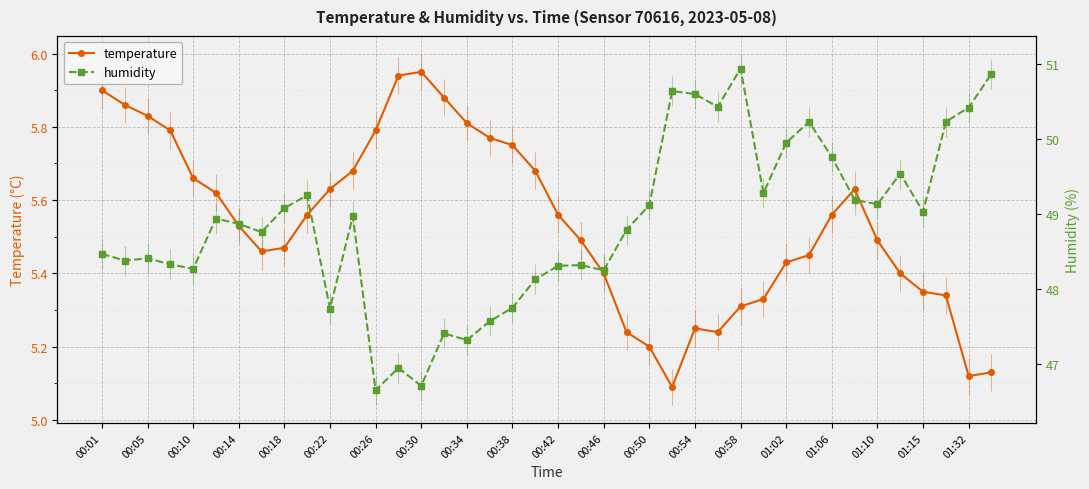

What are all the series names shown in the legend?

temperature, humidity